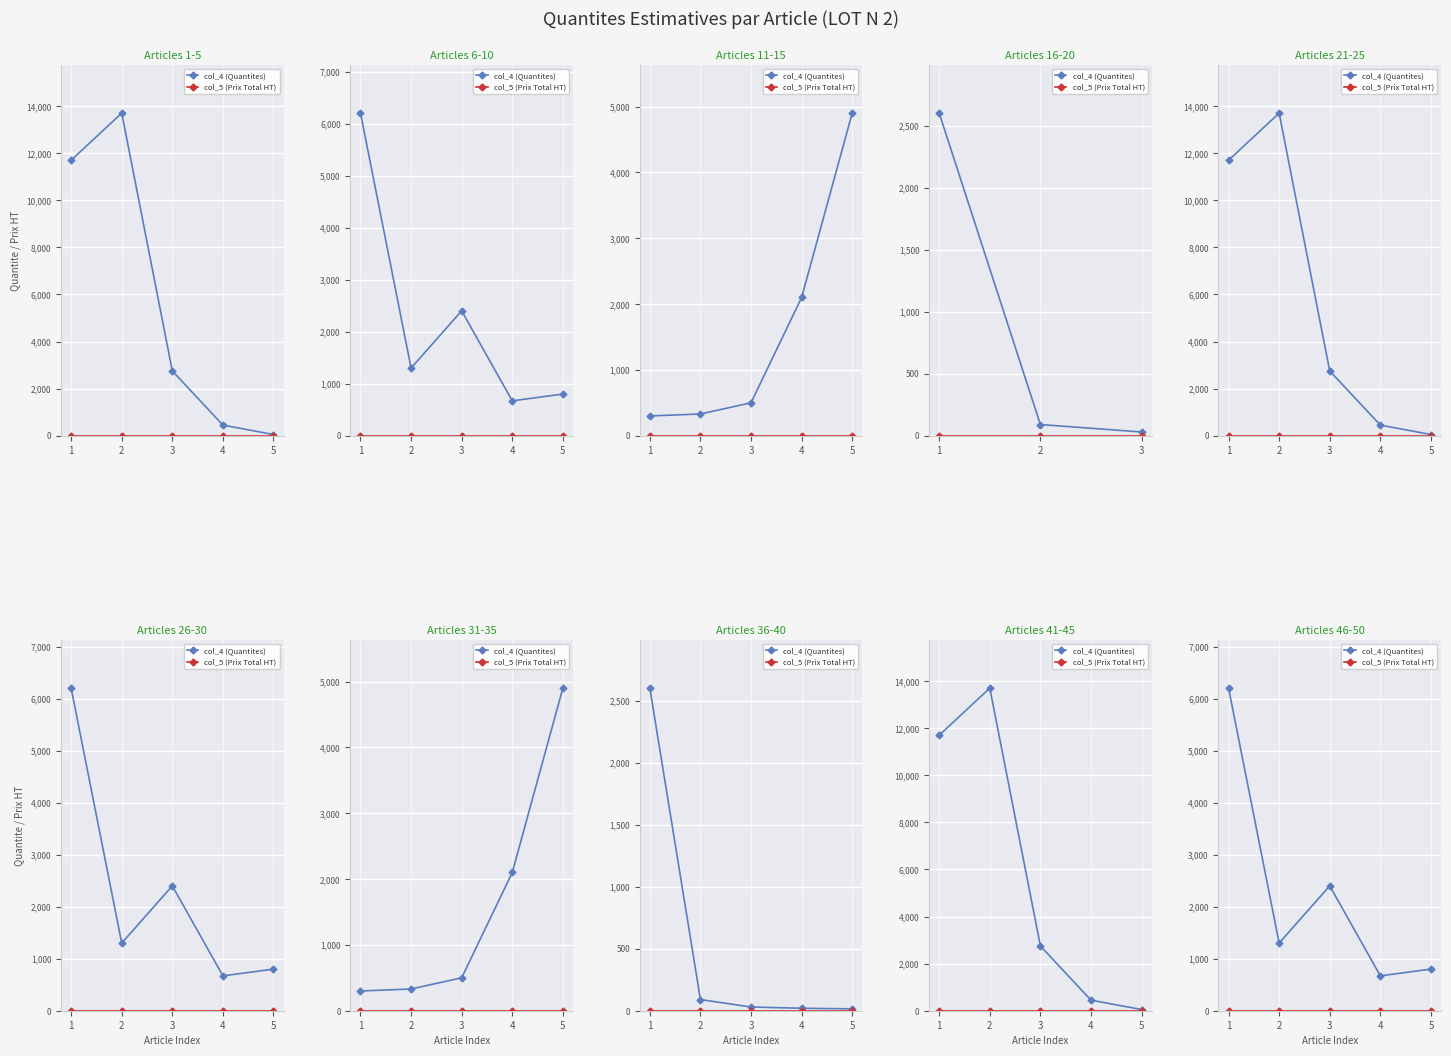

Between 2 and 5, which series saw the biggest shift?

col_4 (Quantites)